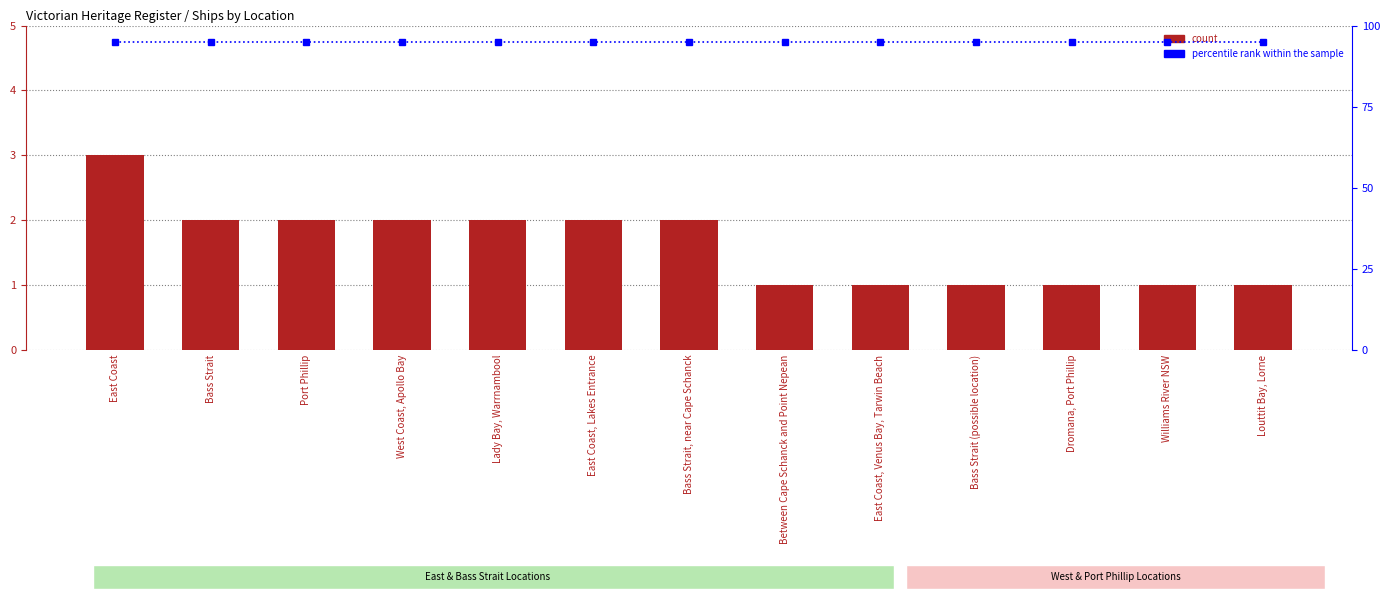

Between Williams River NSW and Port Phillip, which is larger?

Port Phillip